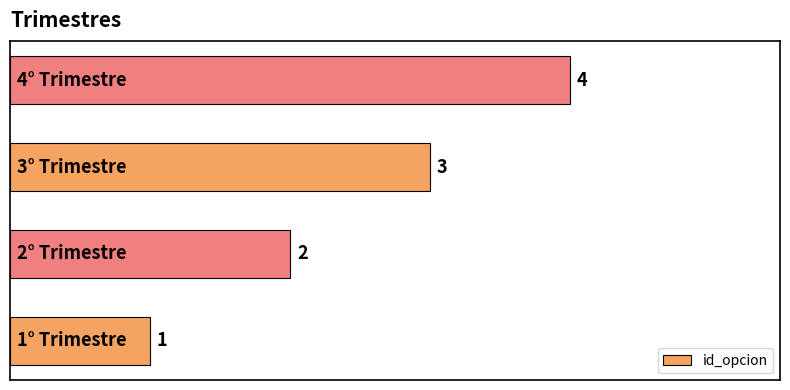

What is the sum of all values?

10